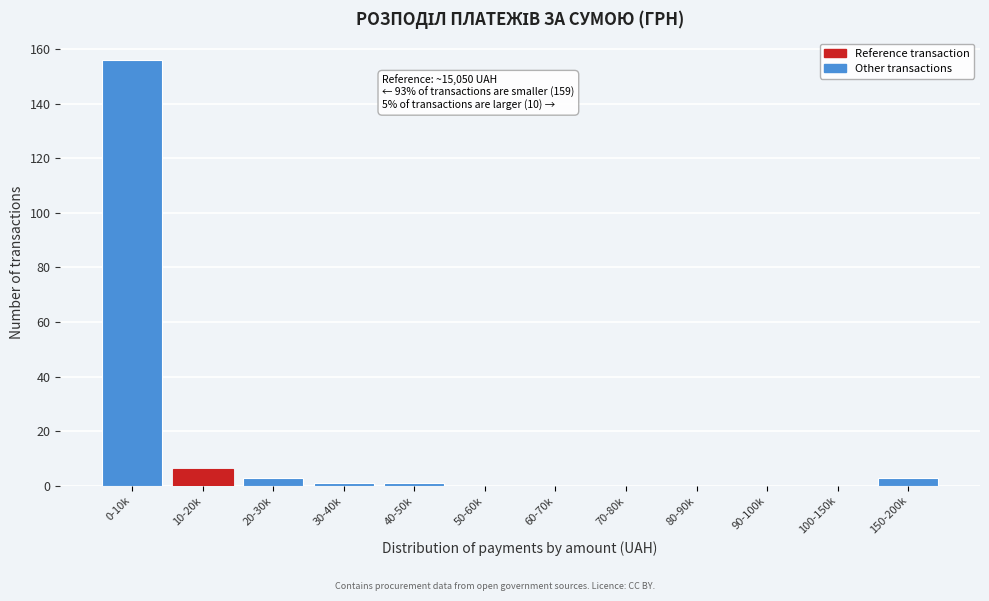

Reading left to right, transcribe all the data shown in this chart.

0-10k=156	10-20k=6	20-30k=3	30-40k=1	40-50k=1	50-60k=0	60-70k=0	70-80k=0	80-90k=0	90-100k=0	100-150k=0	150-200k=3